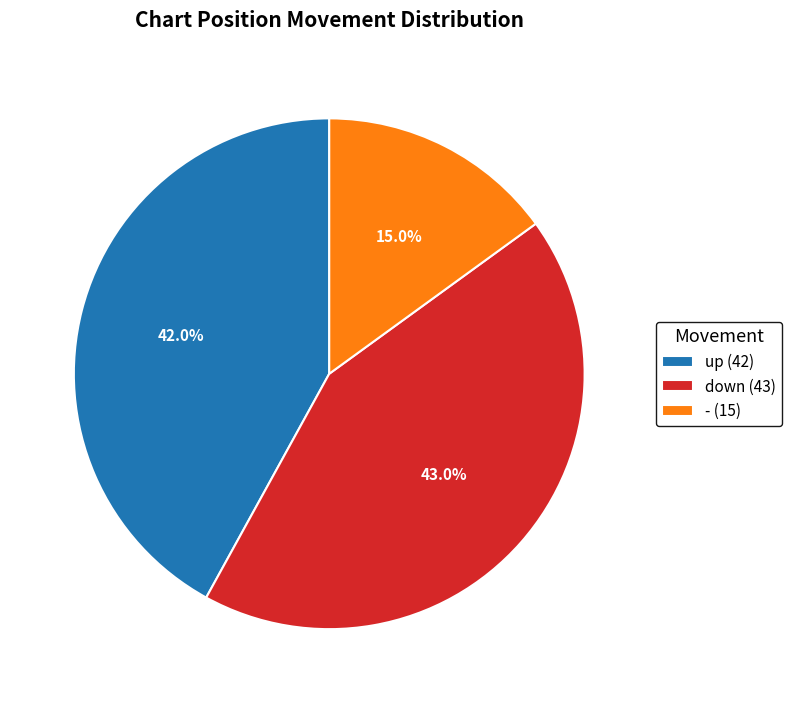

What percentage is the down slice, to the nearest percent?

43%